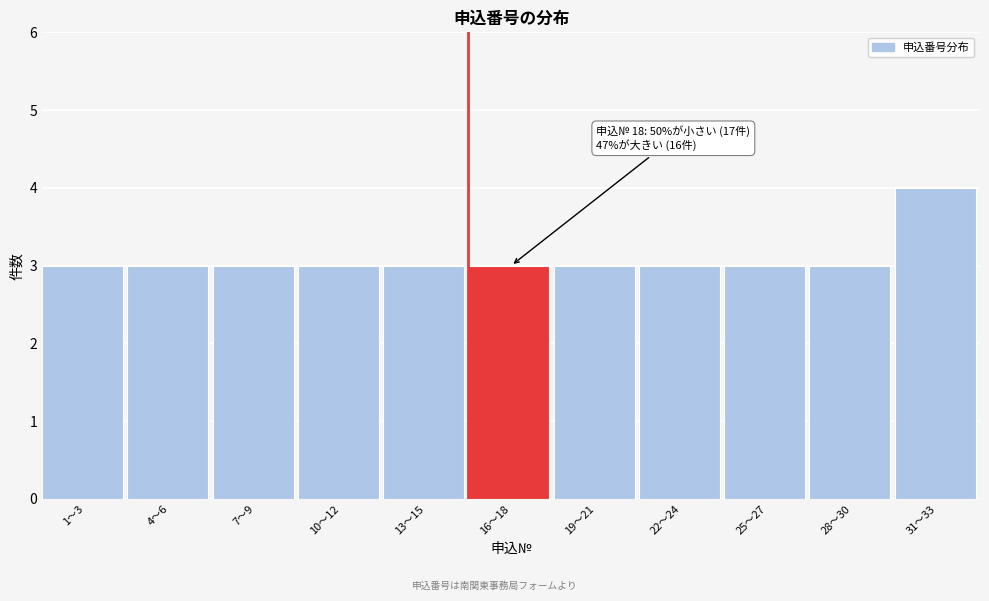

Reading left to right, list all the values displayed in this chart.

3	3	3	3	3	3	3	3	3	3	4